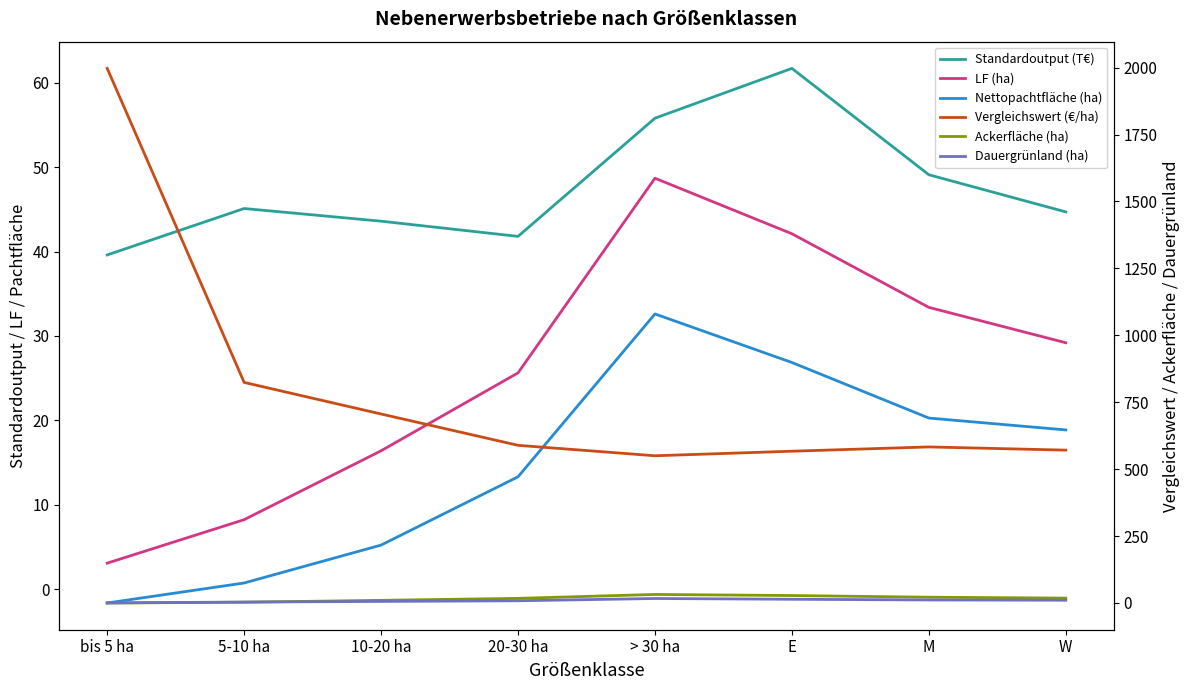

Does the chart display data point markers on the line(s)?

No